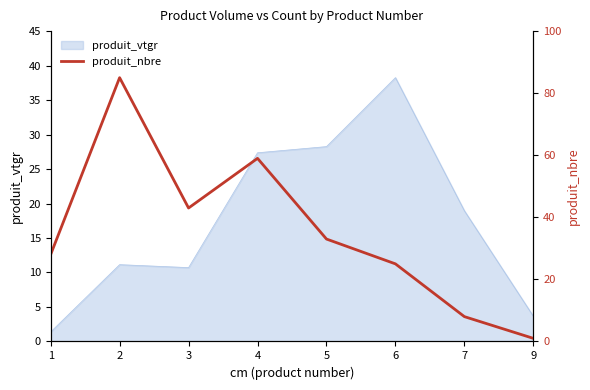

Where is the first local minimum?

3